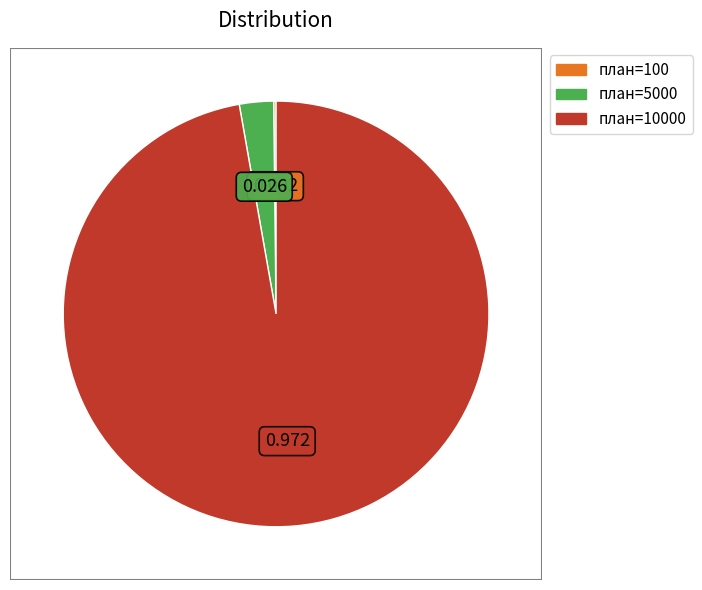

Is there a majority slice in this chart?

Yes